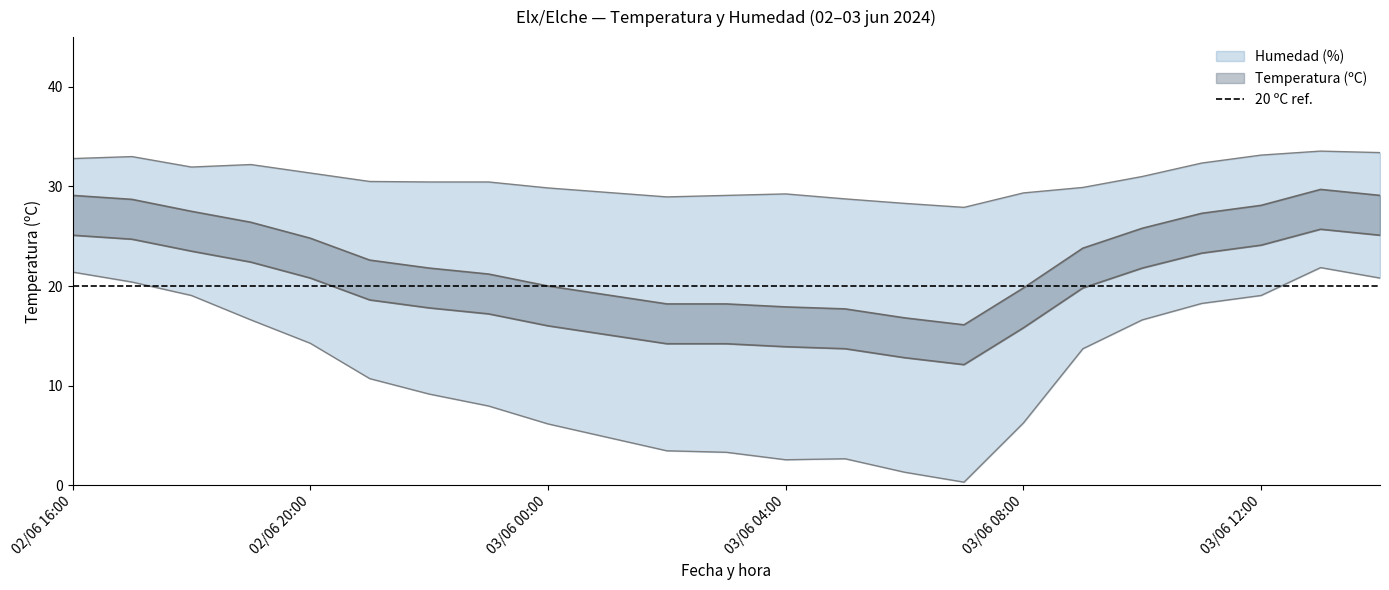

Is it true that Humedad (%) equals 27.0 at 02/06 19:00?

False